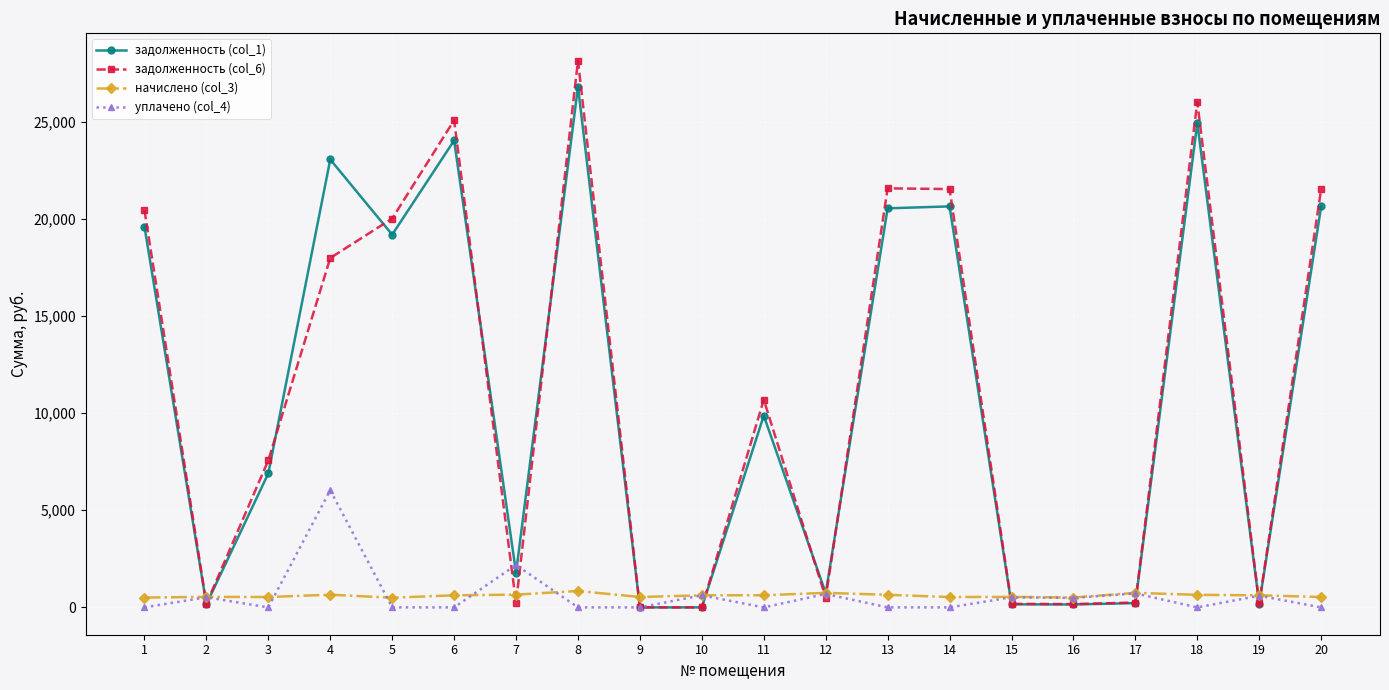

Is the value of начислено (col_3) at 10 greater than the value of уплачено (col_4) at 7?

No